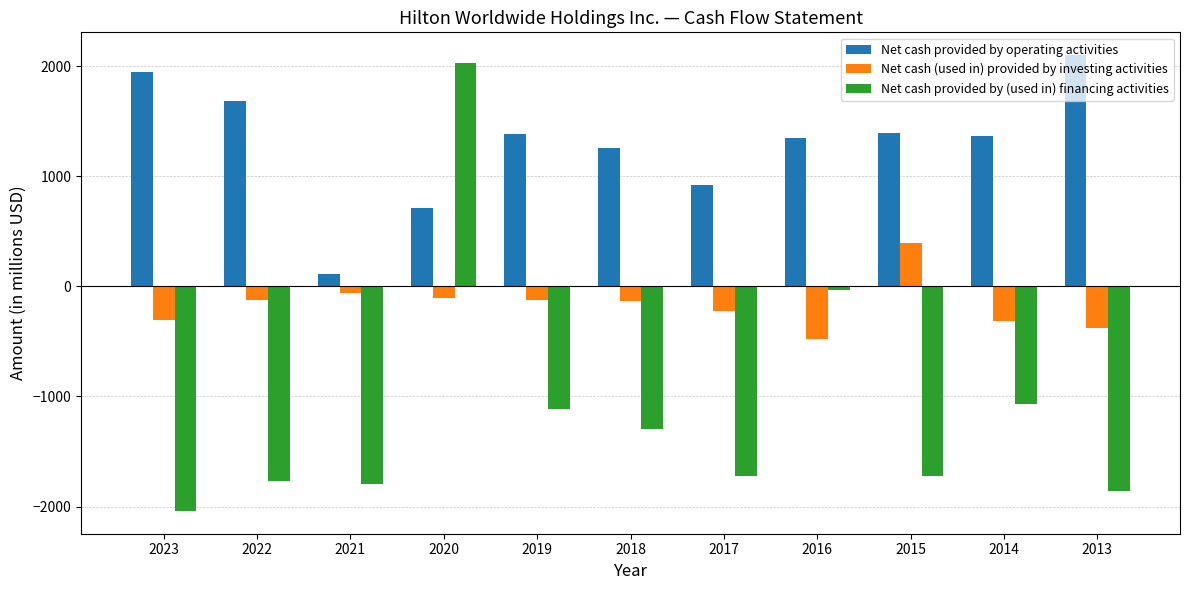

At which category does the chart reach its peak across all series?

2013